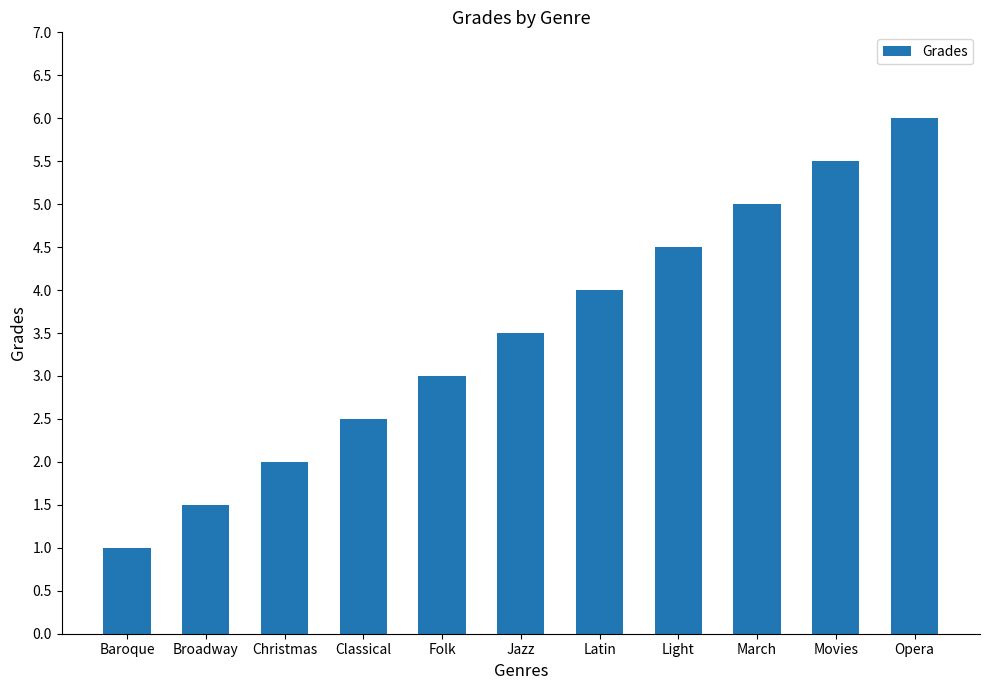

What is the minimum value shown in the chart?

1.0